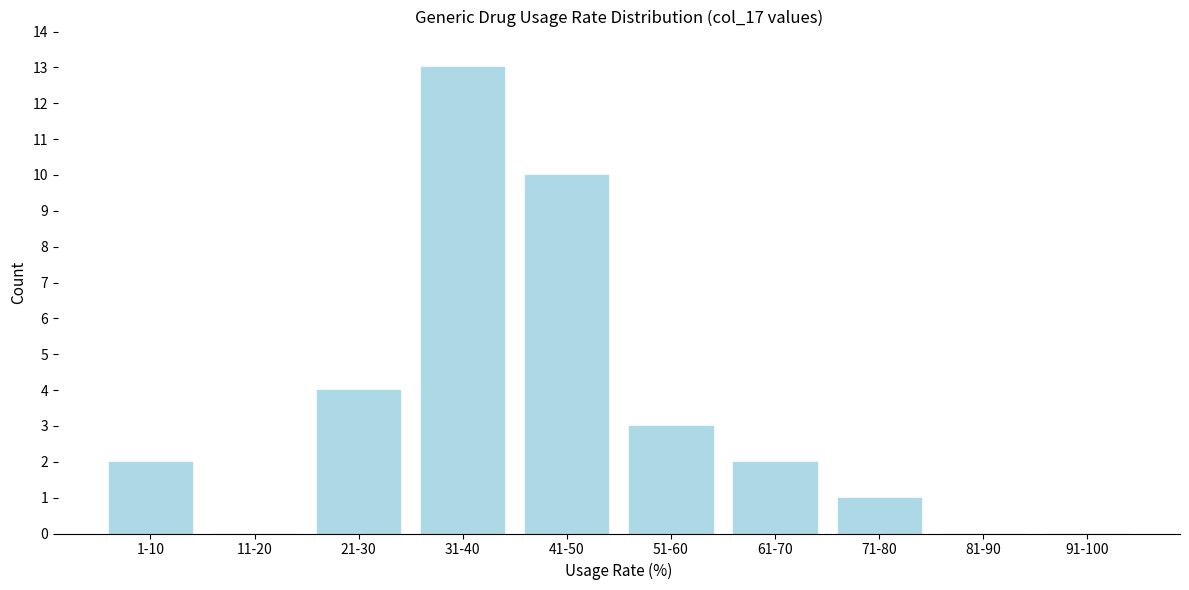

Reading left to right, transcribe all the data shown in this chart.

1-10=2	11-20=0	21-30=4	31-40=13	41-50=10	51-60=3	61-70=2	71-80=1	81-90=0	91-100=0